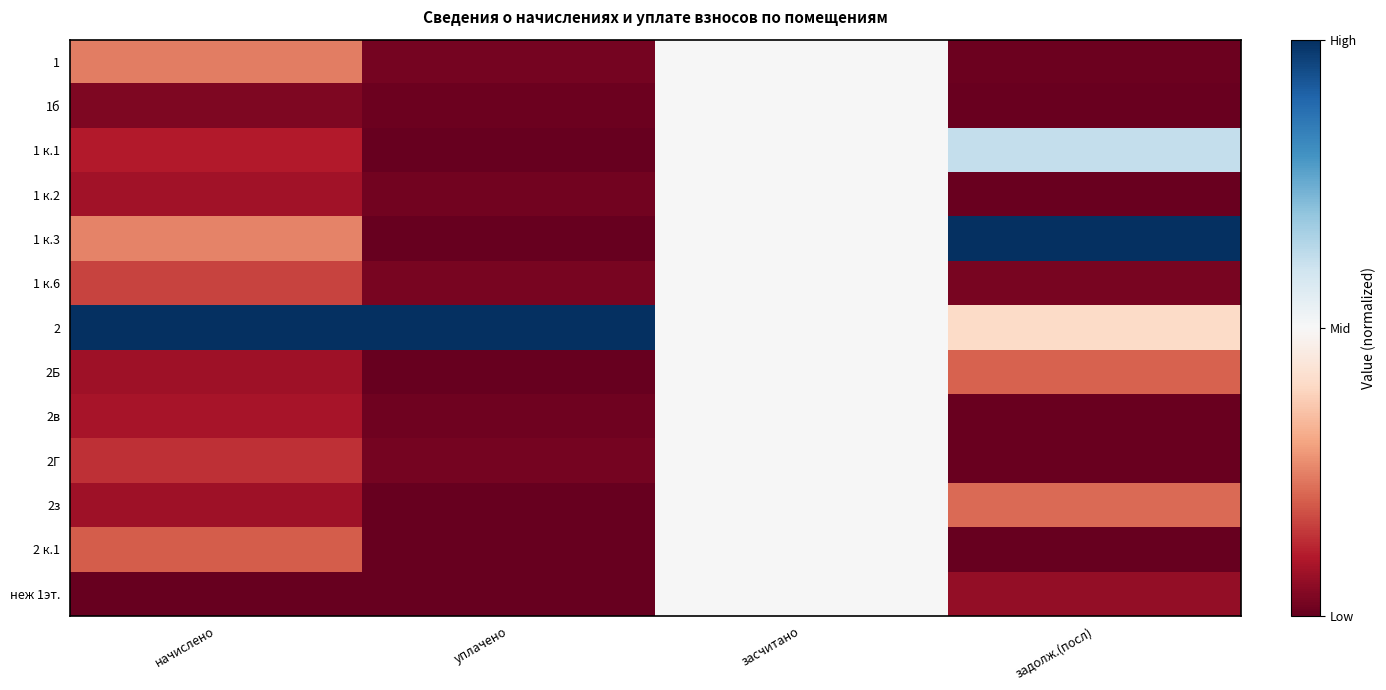

Reading left to right, extract all data points from this chart.

1: начислено=-0.5	уплачено=-1.0	засчитано=0.0	задолж.(посл)=-1.0
1б: начислено=-0.9	уплачено=-1.0	засчитано=0.0	задолж.(посл)=-1.0
1 к.1: начислено=-0.8	уплачено=-1.0	засчитано=0.0	задолж.(посл)=0.2
1 к.2: начислено=-0.8	уплачено=-1.0	засчитано=0.0	задолж.(посл)=-1.0
1 к.3: начислено=-0.5	уплачено=-1.0	засчитано=0.0	задолж.(посл)=1.0
1 к.6: начислено=-0.7	уплачено=-1.0	засчитано=0.0	задолж.(посл)=-0.9
2: начислено=1.0	уплачено=1.0	засчитано=0.0	задолж.(посл)=-0.2
2Б: начислено=-0.8	уплачено=-1.0	засчитано=0.0	задолж.(посл)=-0.6
2в: начислено=-0.8	уплачено=-1.0	засчитано=0.0	задолж.(посл)=-1.0
2Г: начислено=-0.7	уплачено=-1.0	засчитано=0.0	задолж.(посл)=-1.0
2з: начислено=-0.8	уплачено=-1.0	засчитано=0.0	задолж.(посл)=-0.6
2 к.1: начислено=-0.6	уплачено=-1.0	засчитано=0.0	задолж.(посл)=-1.0
неж 1эт.: начислено=-1.0	уплачено=-1.0	засчитано=0.0	задолж.(посл)=-0.9